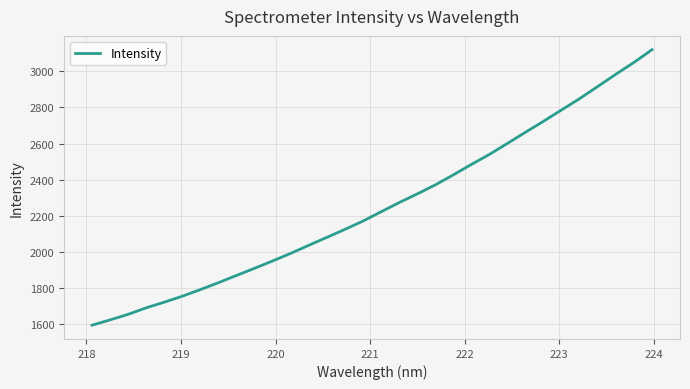

How many lines are shown in the chart?

1